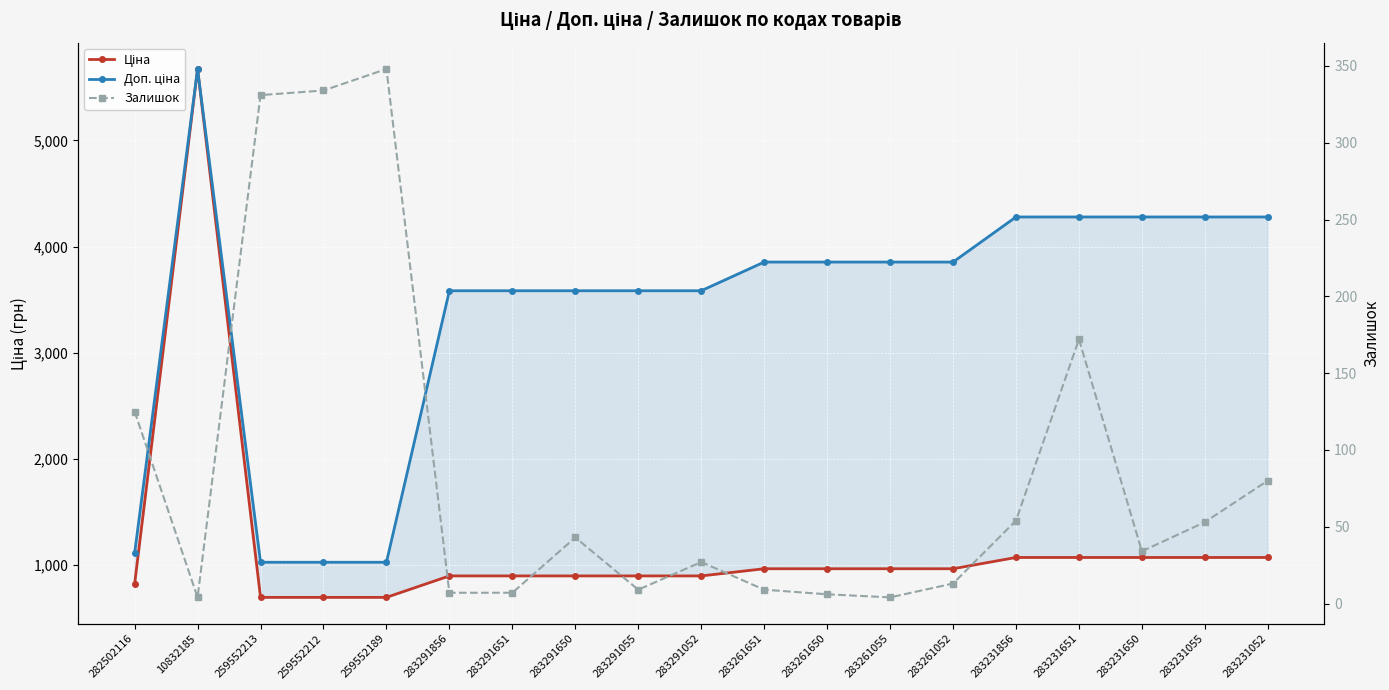

What is the difference between the maximum and minimum values in the Ціна series?

4980.1